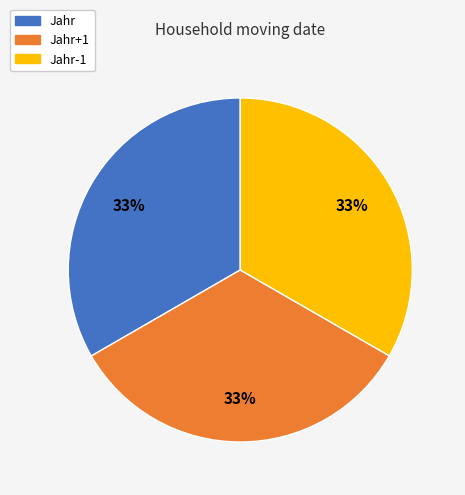

To the nearest percent, what is the average slice percentage?

33%